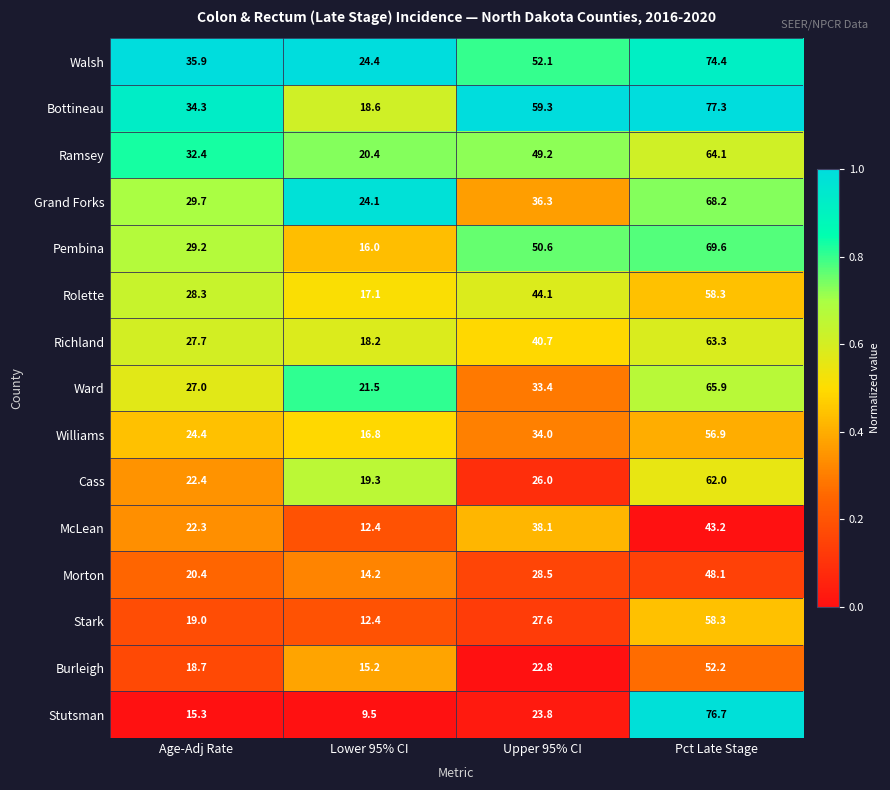

Which series has the largest total across all categories?

Bottineau